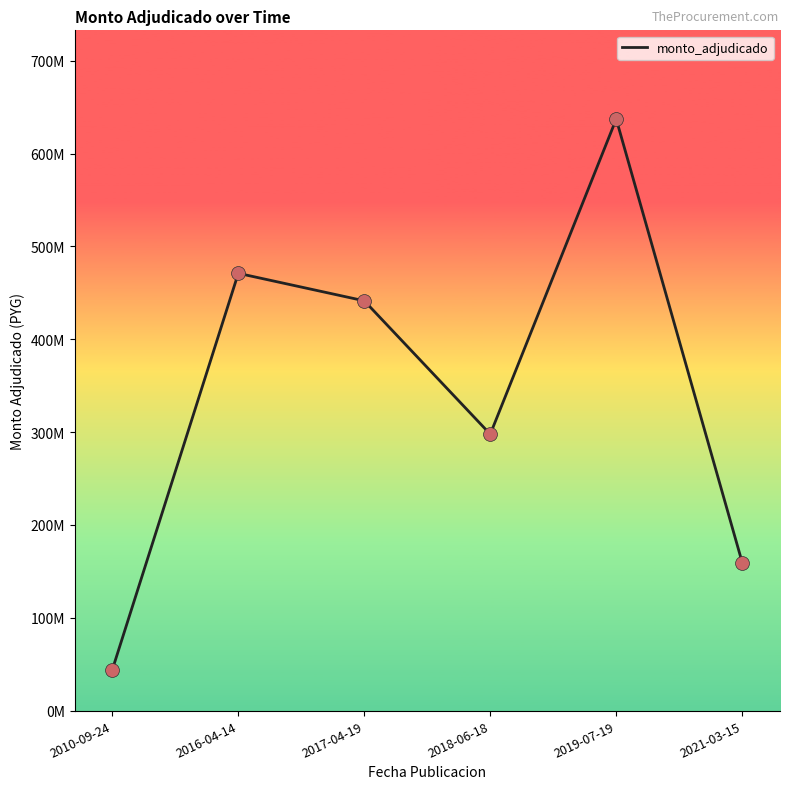

What is the ratio of the value at 2010-09-24 to the value at 2016-04-14?

0.1